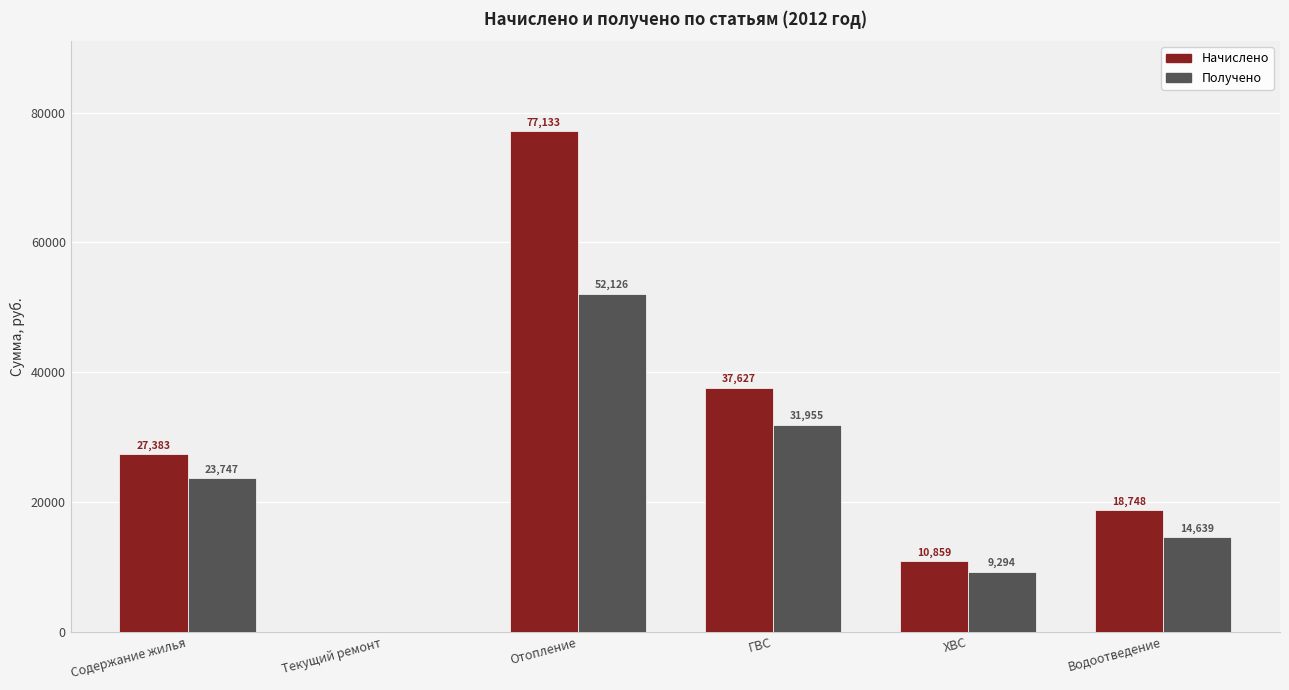

What is the sum of all Начислено values?

171749.5